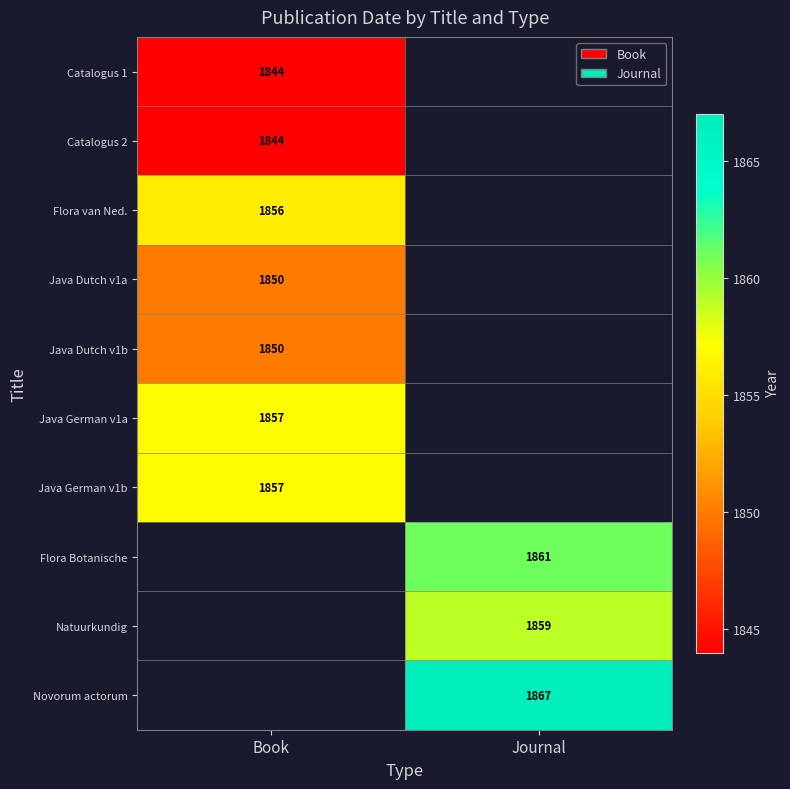

The value of Flora Botanische at Journal is 2816. True or false?

False